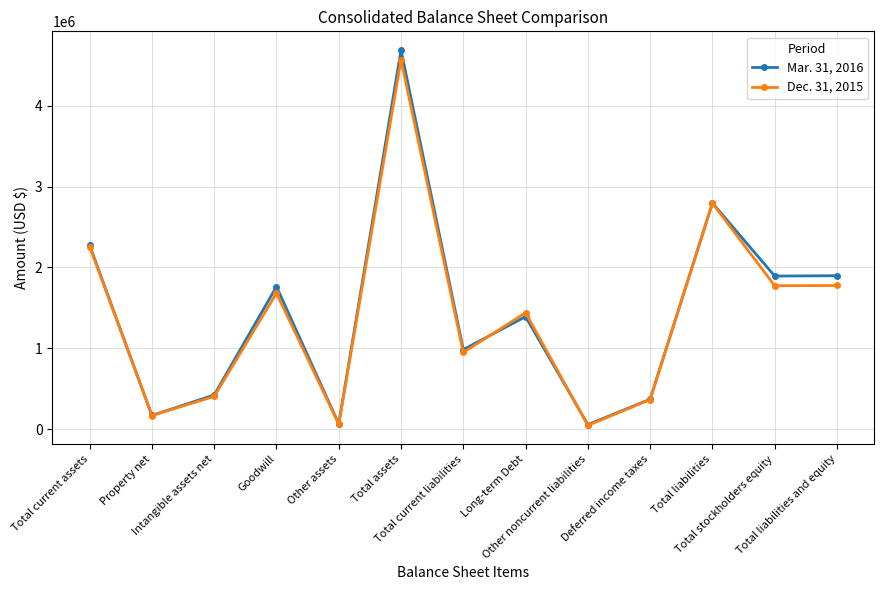

Which series has the widest spread of values?

Mar. 31, 2016